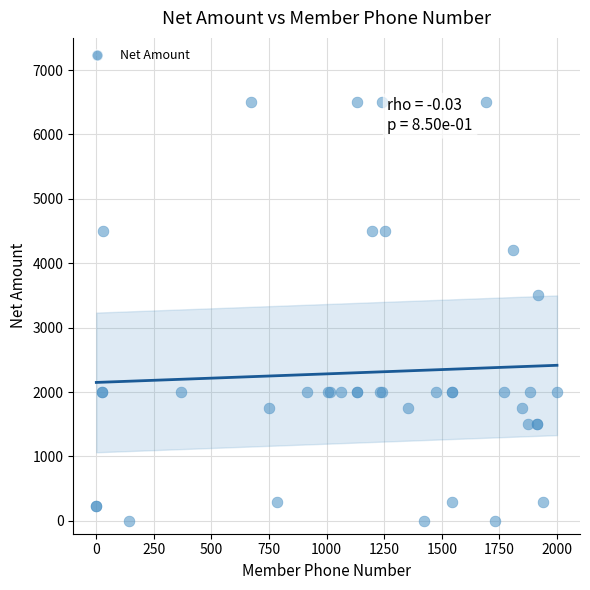

What Y value in the scatter plot is closest to 3250?

3500